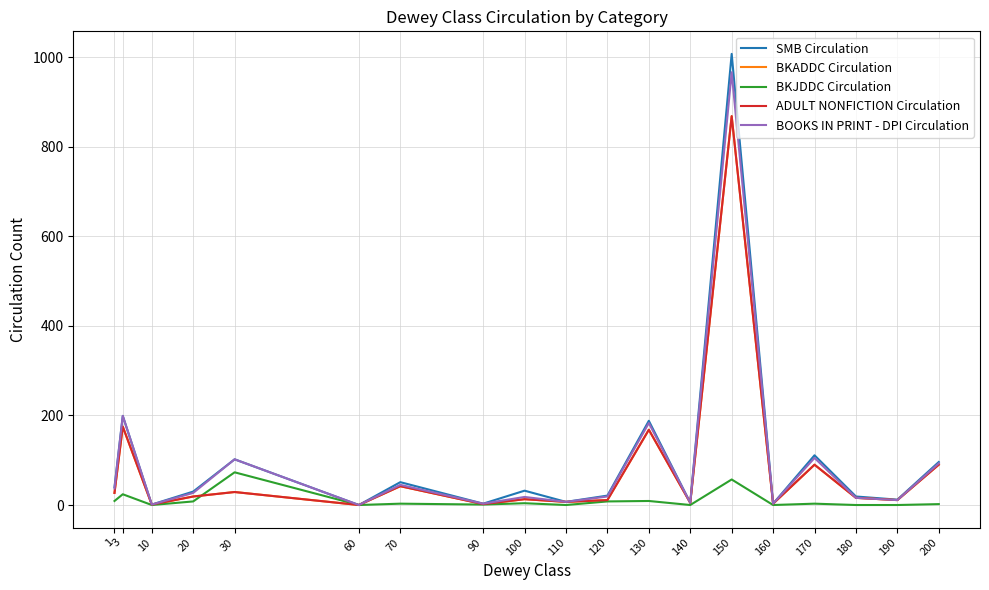

Is this an area chart (filled region under the line)?

No